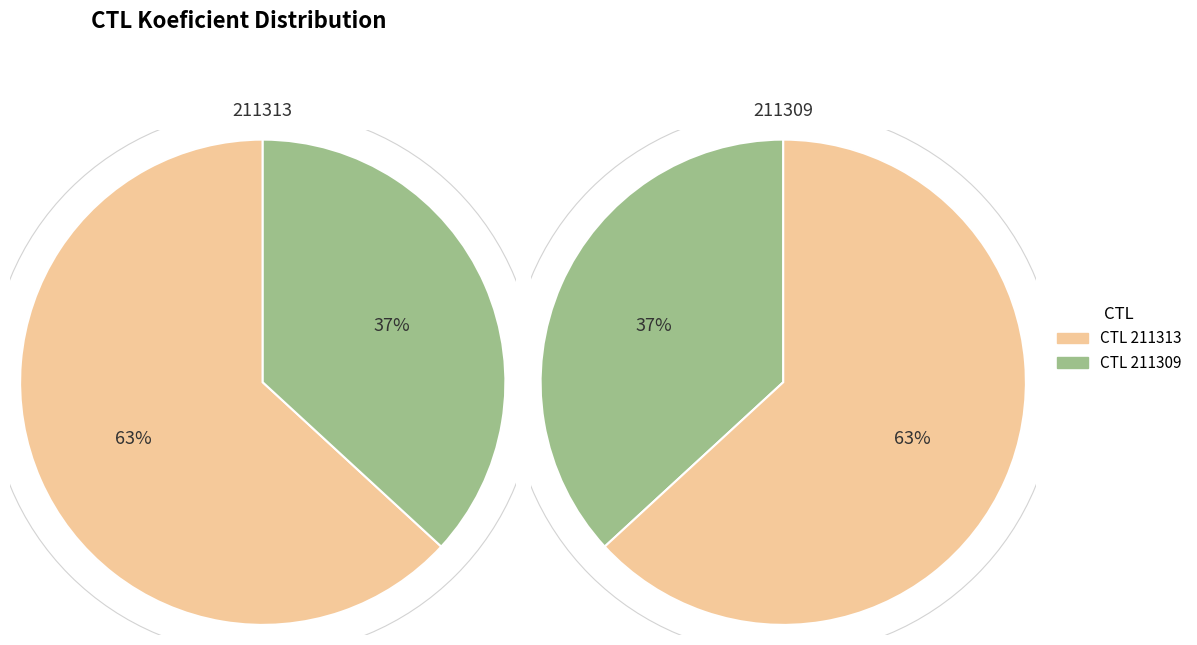

How much of the chart is everything except 211309?

63.2%